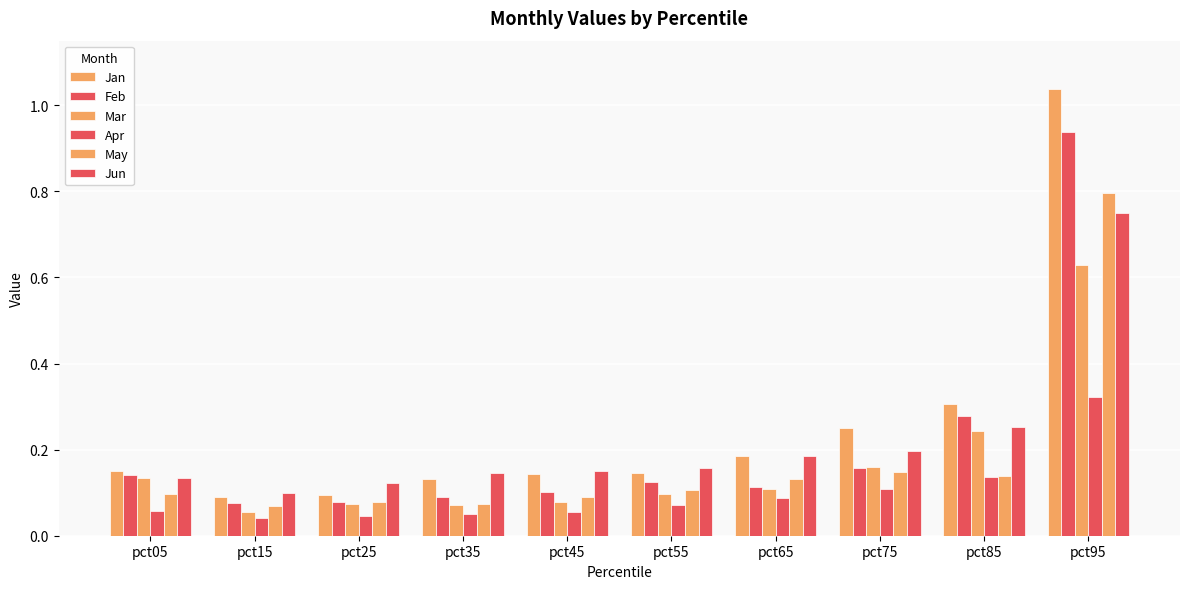

Are the bars horizontal?

No